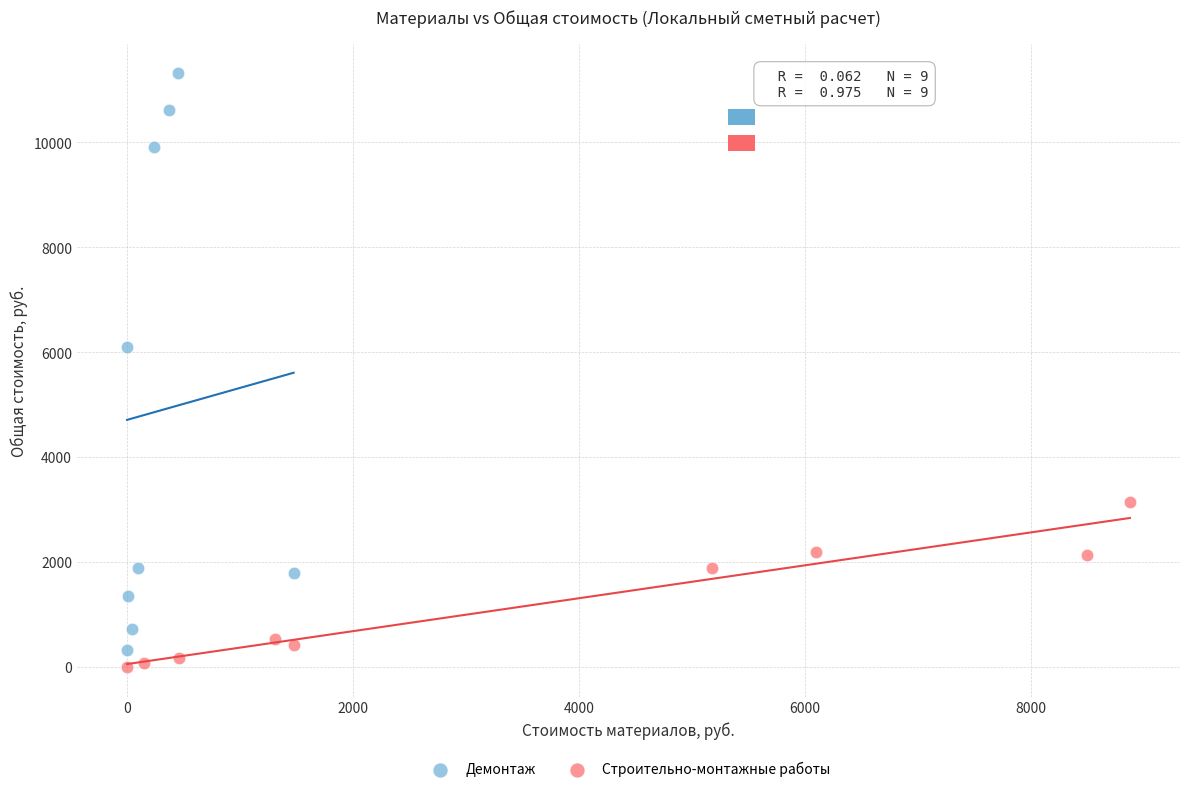

Which series has the widest spread of Y values?

Демонтаж